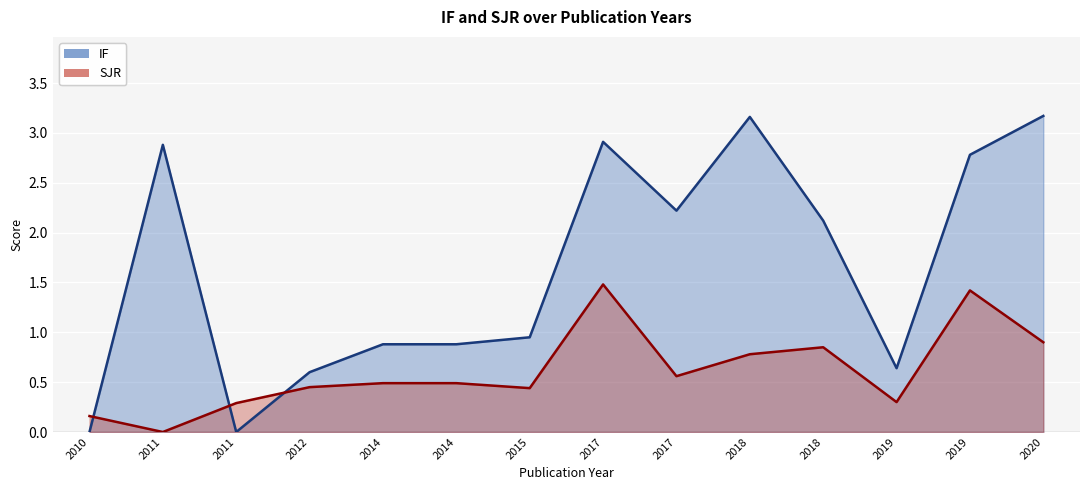

True or false: IF has more than 1 points higher than both neighbors.

True